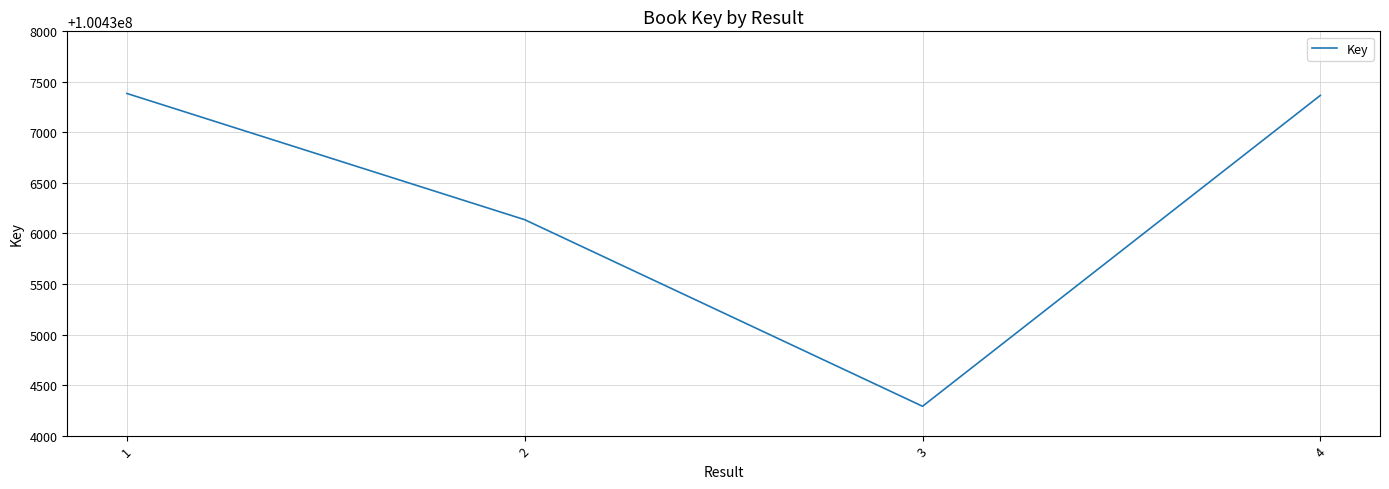

Which category has the lowest value across all series?

3